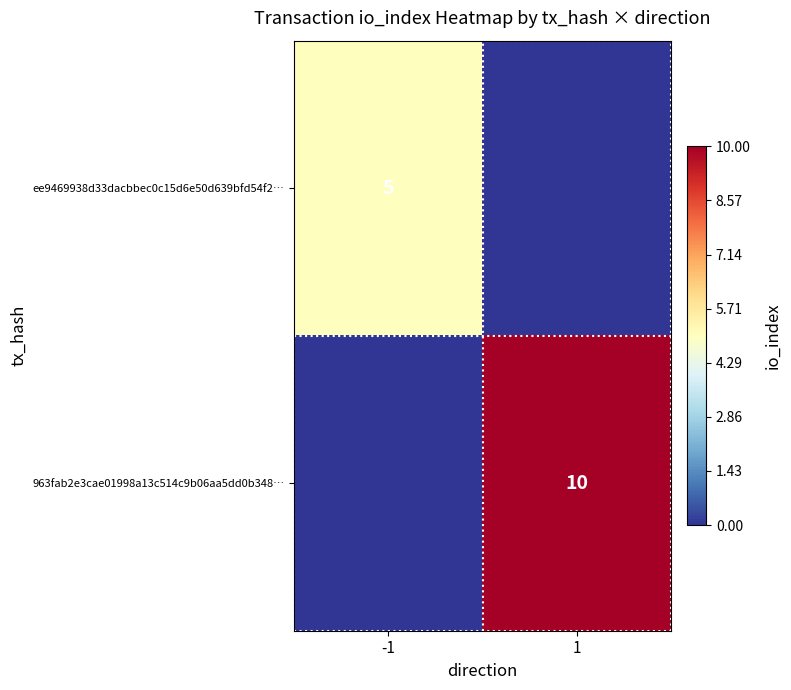

The value of ee9469938d33dacbbec0c15d6e50d639bfd54f2… at -1 is 5. True or false?

True